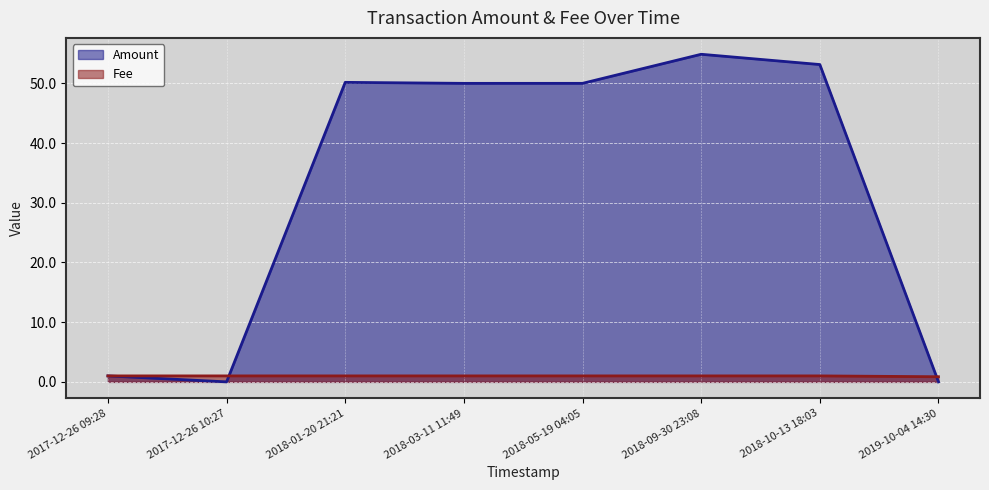

What is the value of the Amount point at the 7th from the left?

53.2